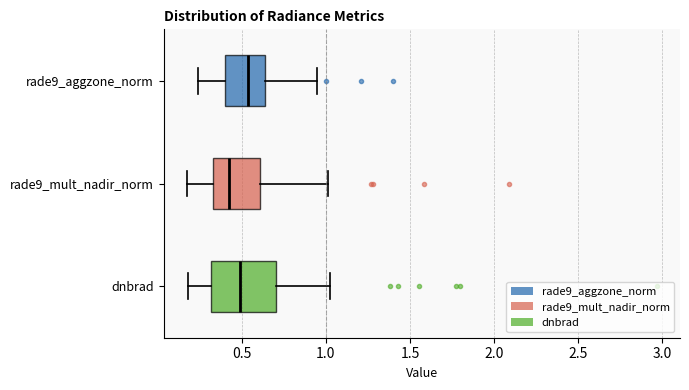

Where does the median line of the box for dnbrad sit on the x-axis? The values are not printed on the chart, so give them approximately, as read against the axis.

0.50